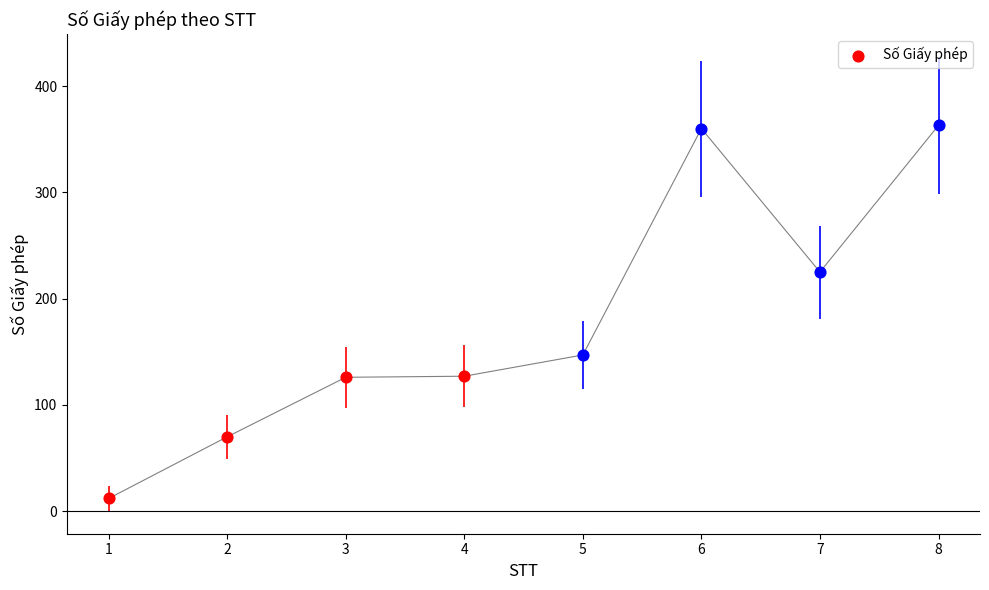

Between 6 and 7, which is larger?

6